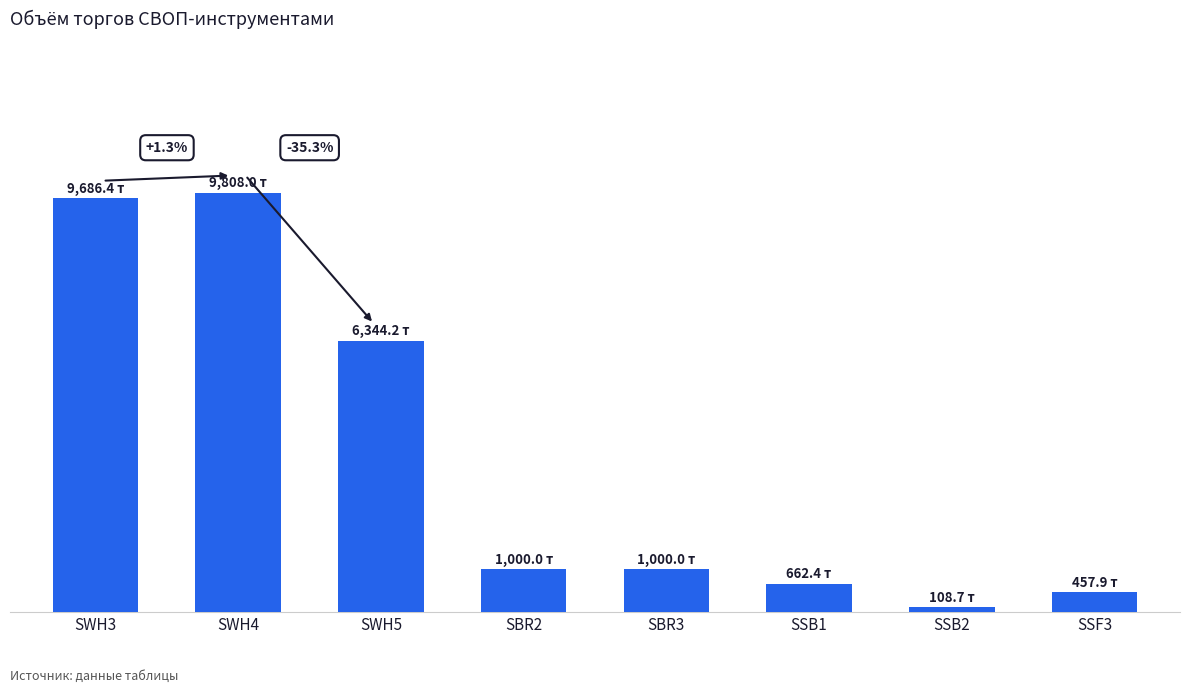

At which label is the value closest to 4958?

SWH5